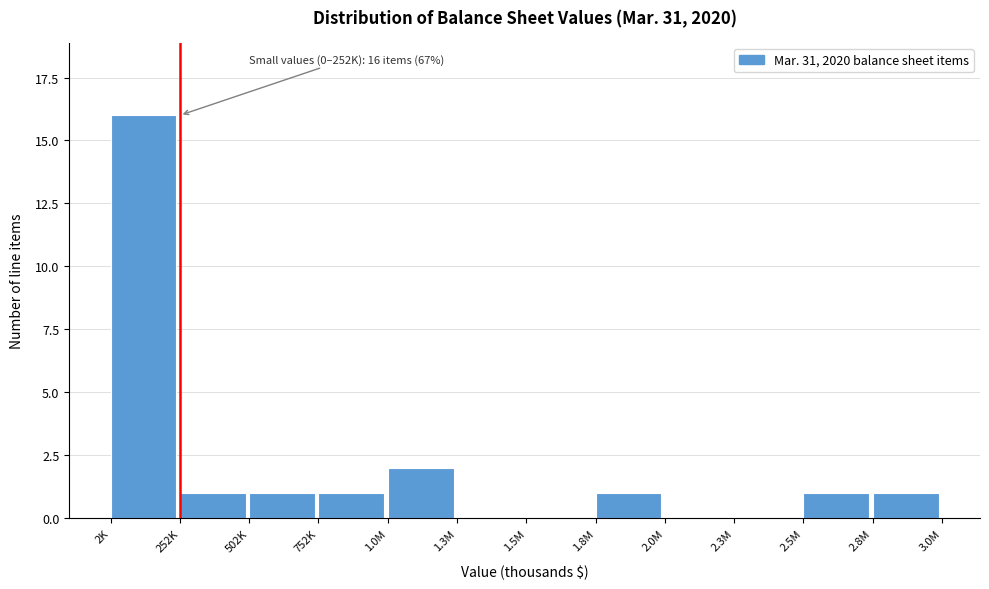

Reading left to right, transcribe all the data shown in this chart.

2K=16	252K=1	502K=1	752K=1	1.0M=2	1.3M=0	1.5M=0	1.8M=1	2.0M=0	2.3M=0	2.5M=1	2.8M=1